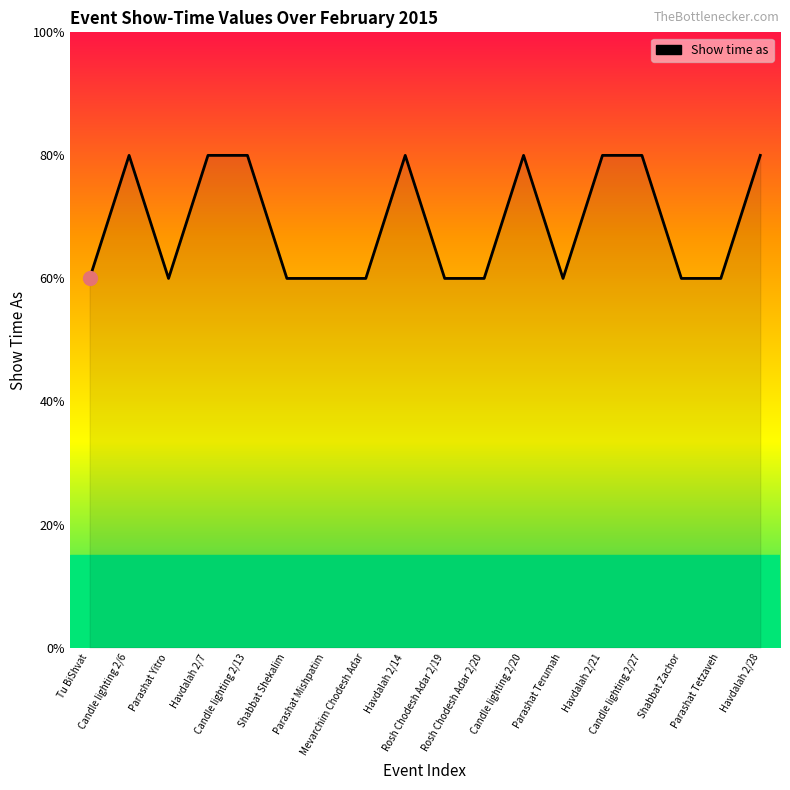

Does the chart display data point markers on the line(s)?

No